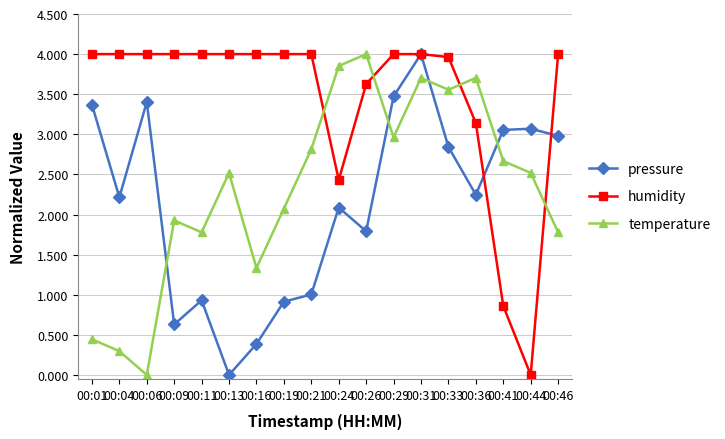

In humidity, how many points are lower than both neighbors (excluding endpoints)?

2